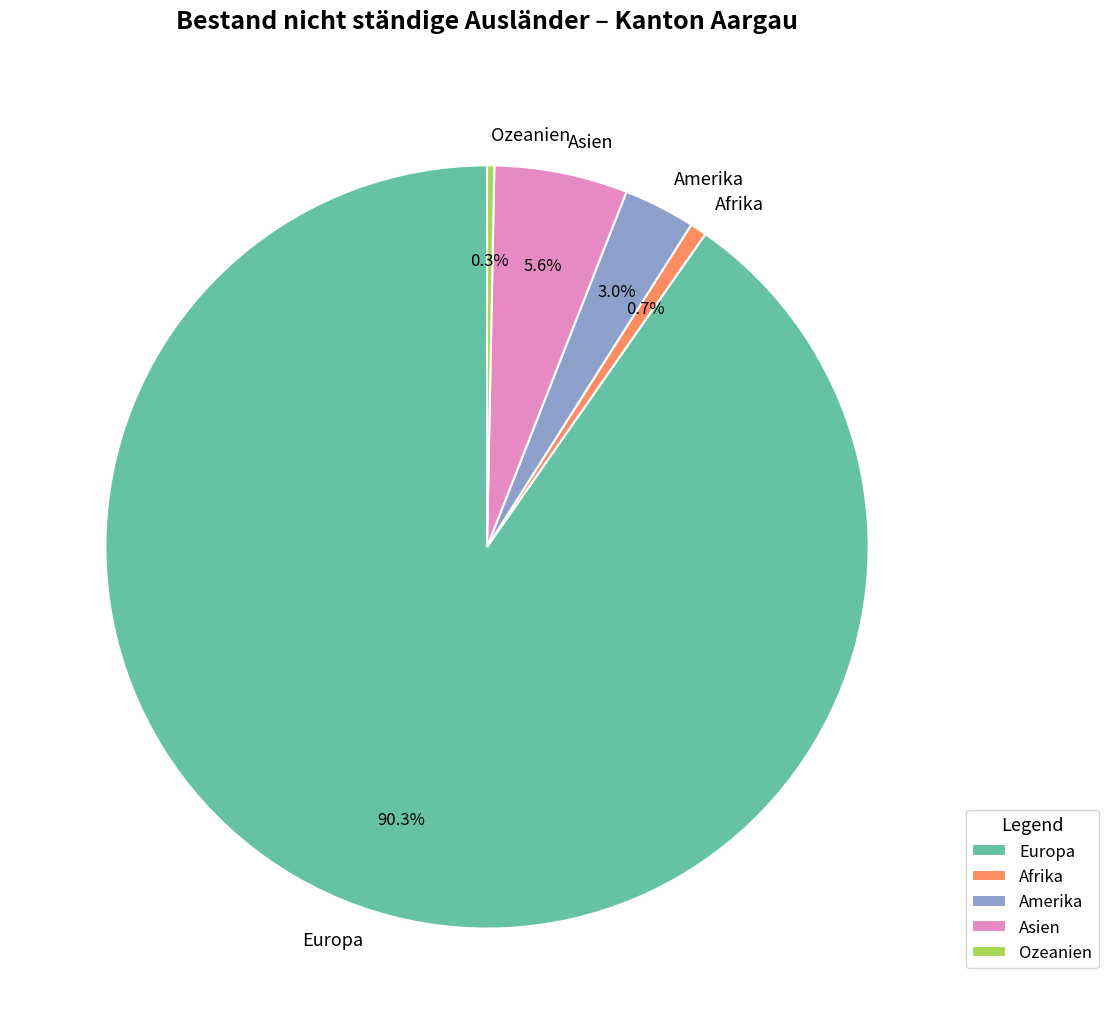

Which category has the biggest portion of the pie?

Europa